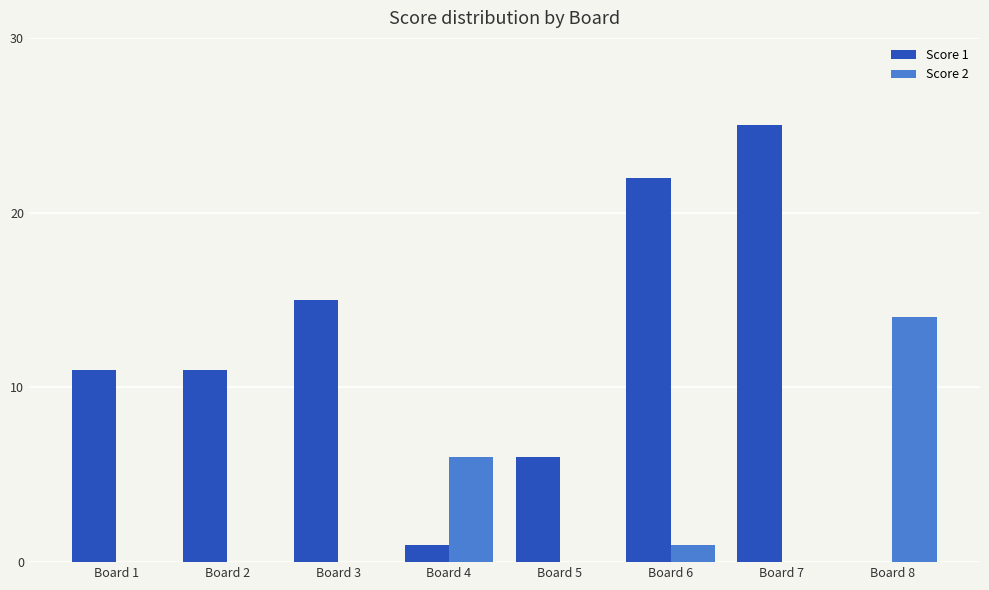

Between Board 7 and Board 8, which series saw the biggest shift?

Score 1